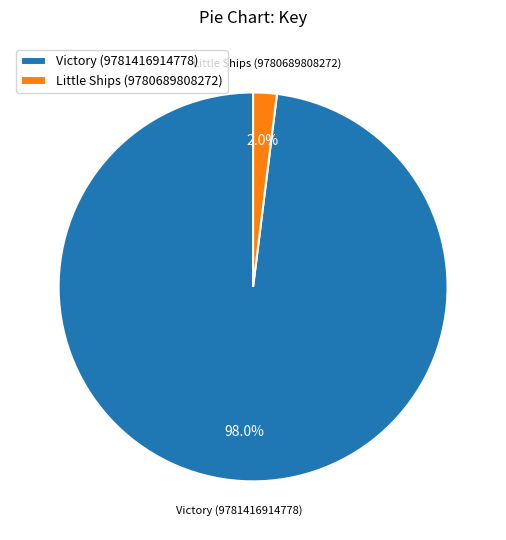

To the nearest percent, what is the average slice percentage?

50%